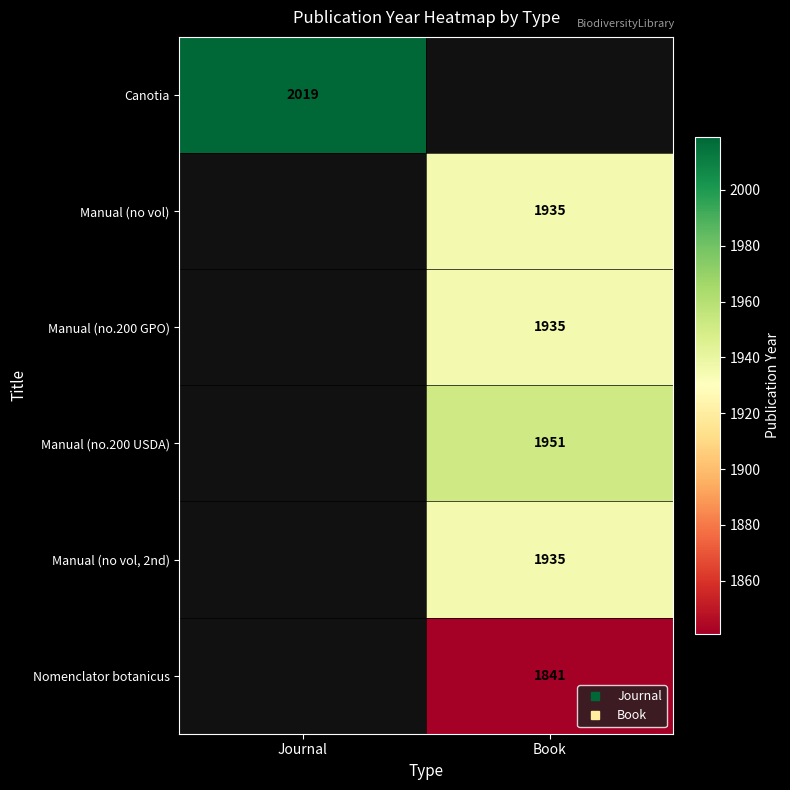

Which series has the largest range (max minus min)?

Canotia